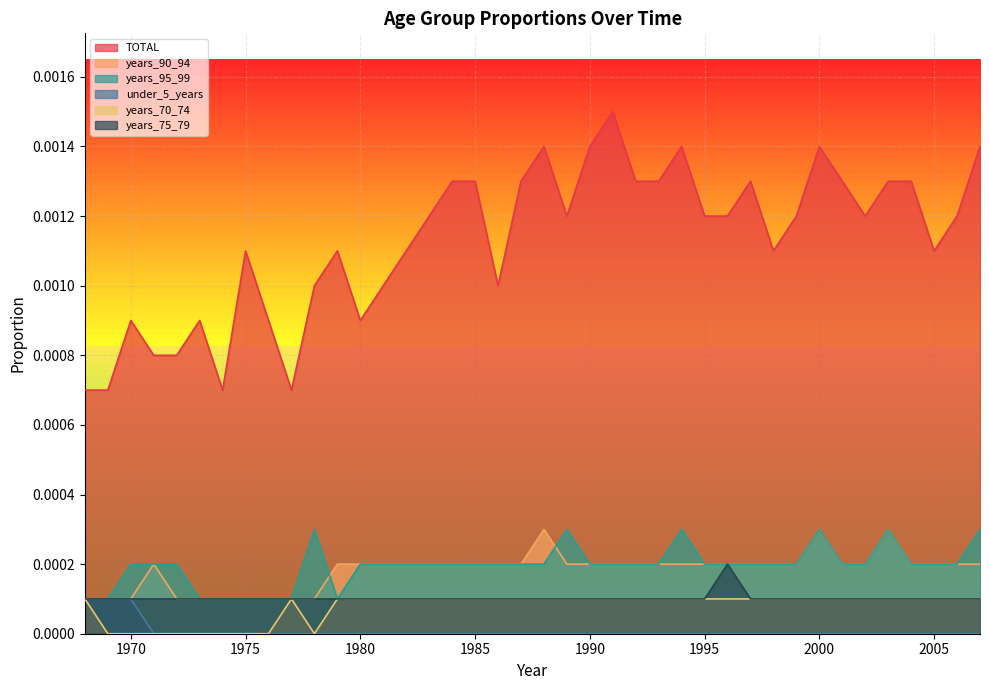

True or false: years_95_99 and under_5_years cross at least once.

False